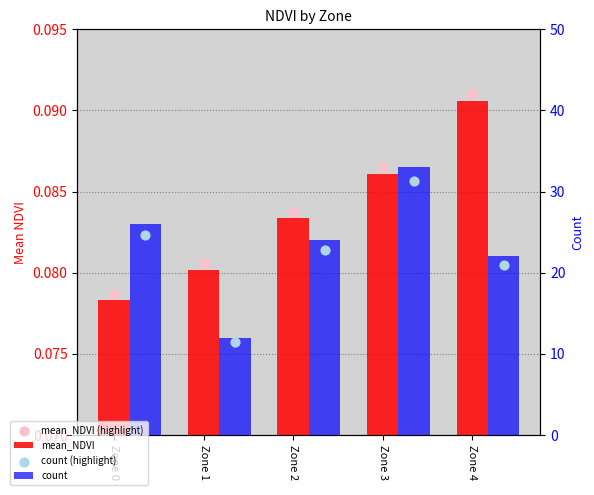

At how many categories does at least one series exceed 22?

3